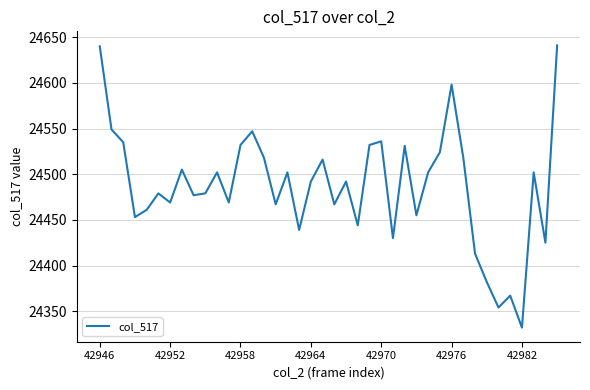

What is the difference between the maximum and minimum values?

309